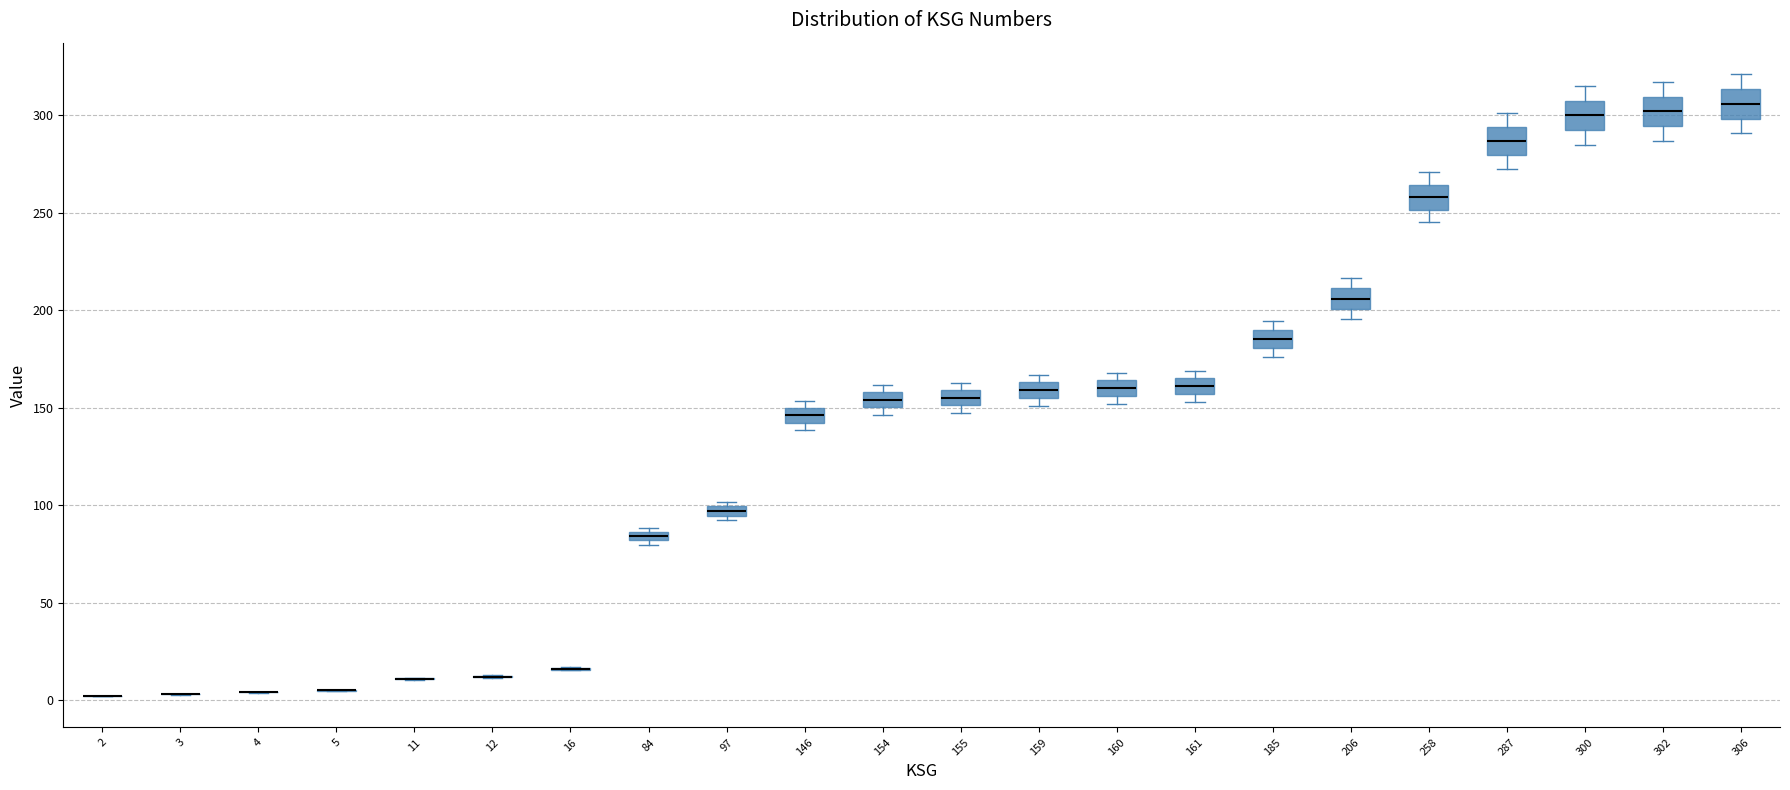

Where does the upper whisker of the box at x = 302 end on the y-axis? The values are not printed on the chart, so give them approximately, as read against the axis.

315